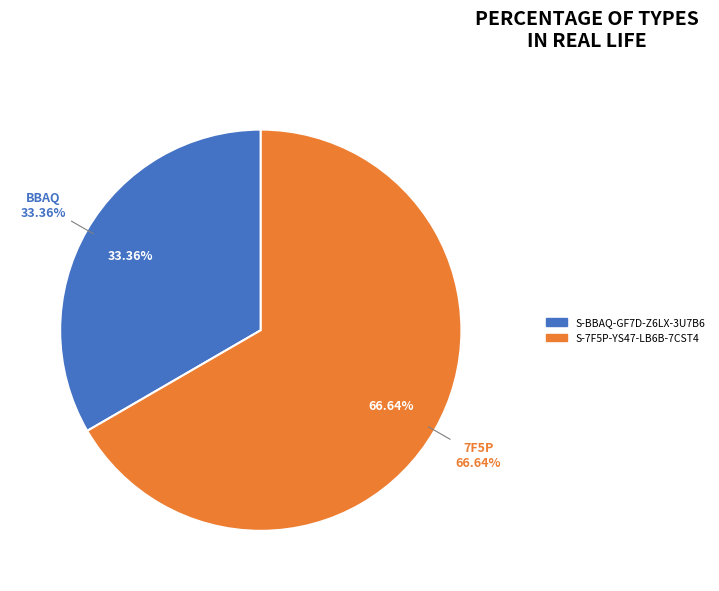

To the nearest percent, what percentage of the pie is S-BBAQ-GF7D-Z6LX-3U7B6?

33%